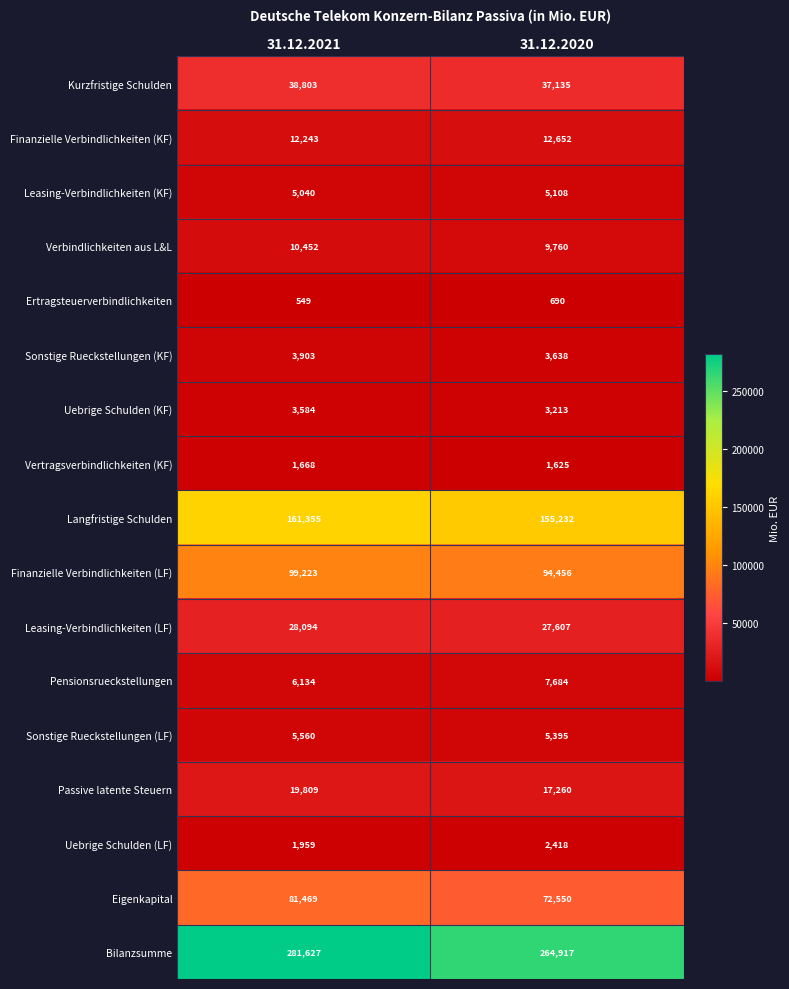

What is the total value across all series at 31.12.2021?

761472